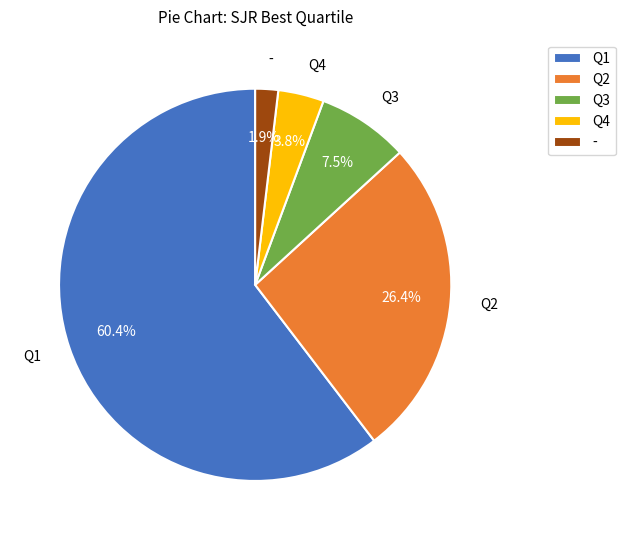

How many segments does this pie chart have?

5